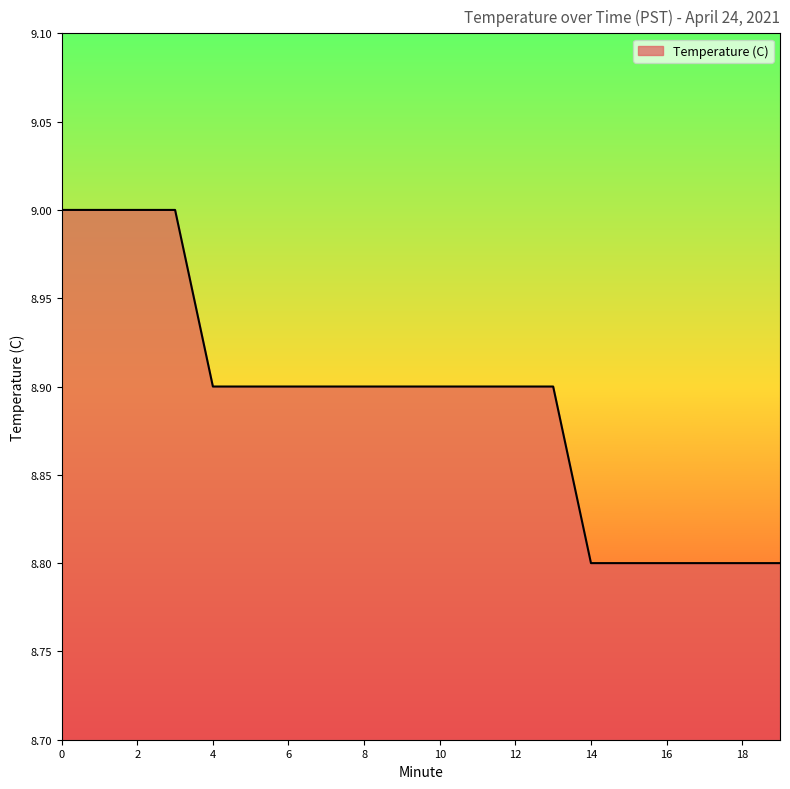

What is the difference between the maximum and minimum values?

0.2